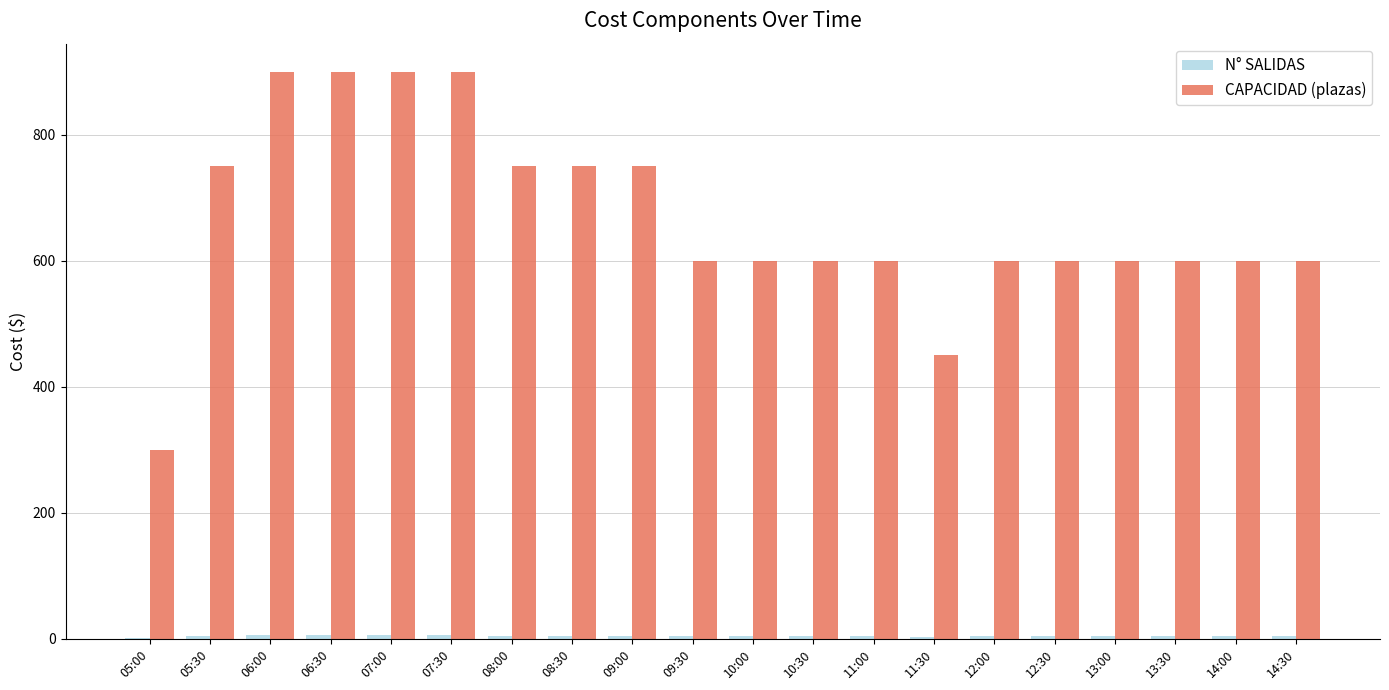

What is the highest value of the CAPACIDAD (plazas) series?

900